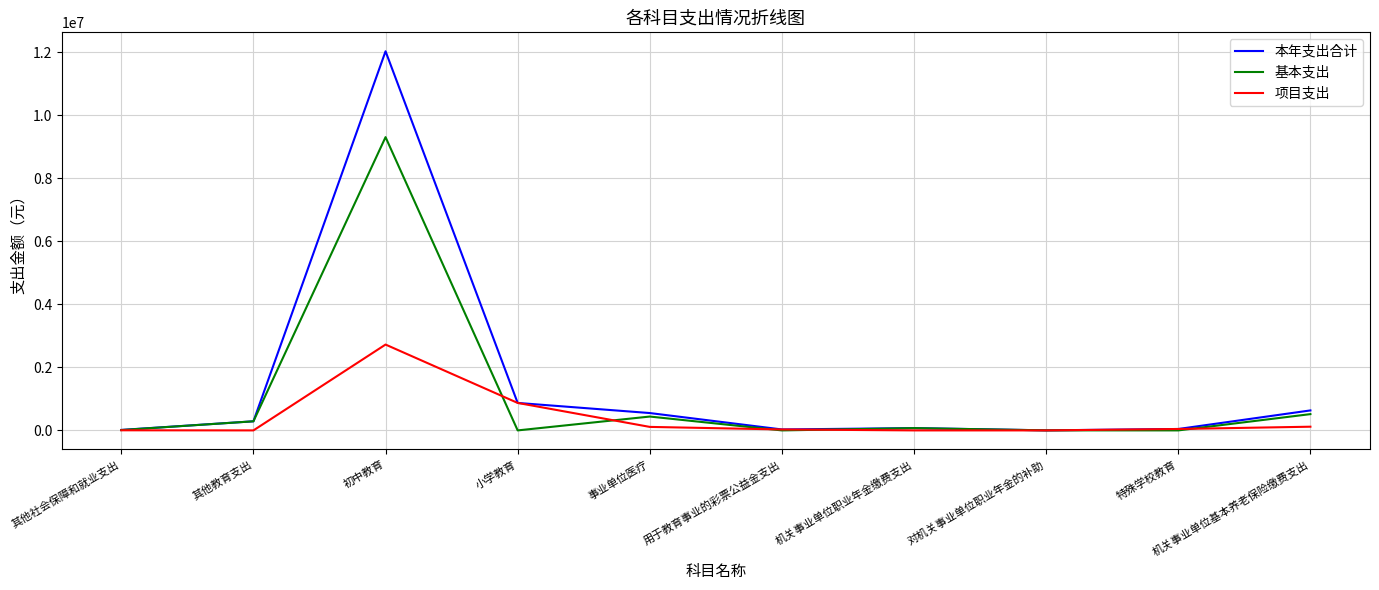

What are all the series names shown in the legend?

本年支出合计, 基本支出, 项目支出